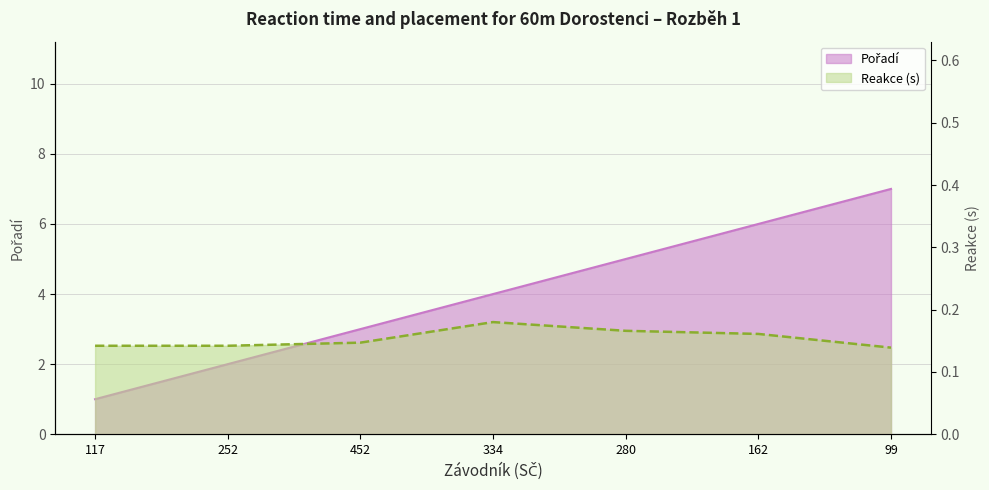

What is the label of the 2nd point from the left?

252